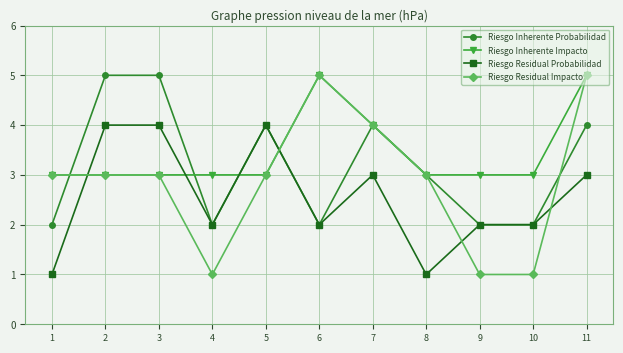

What is the difference between the highest and lowest values at 8?

2